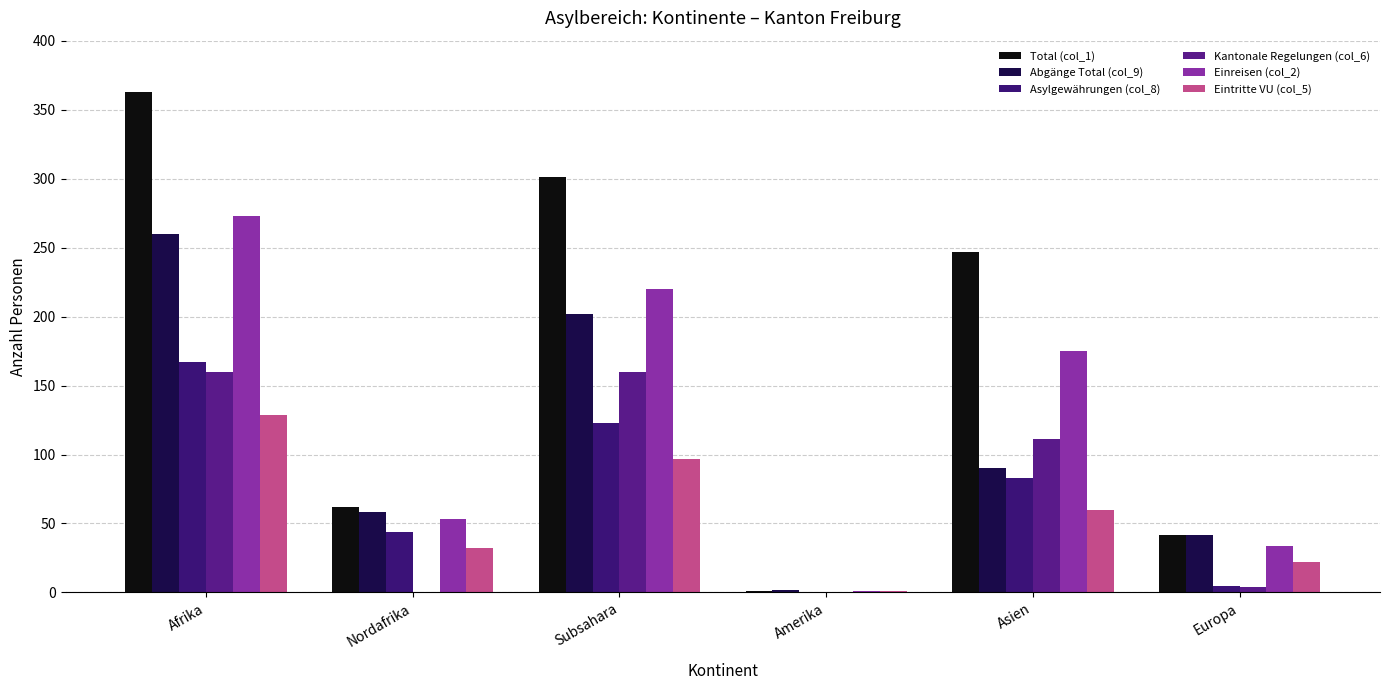

Which series has the largest total across all categories?

Total (col_1)